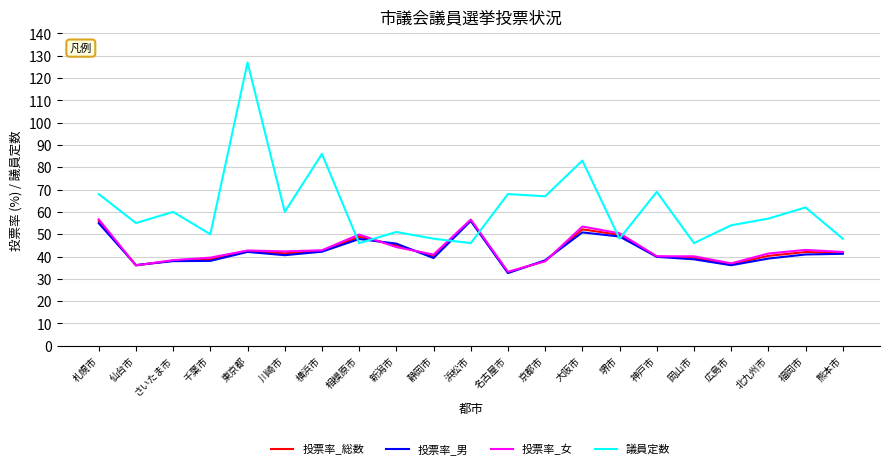

At which category is the sum across all series the highest?

東京都